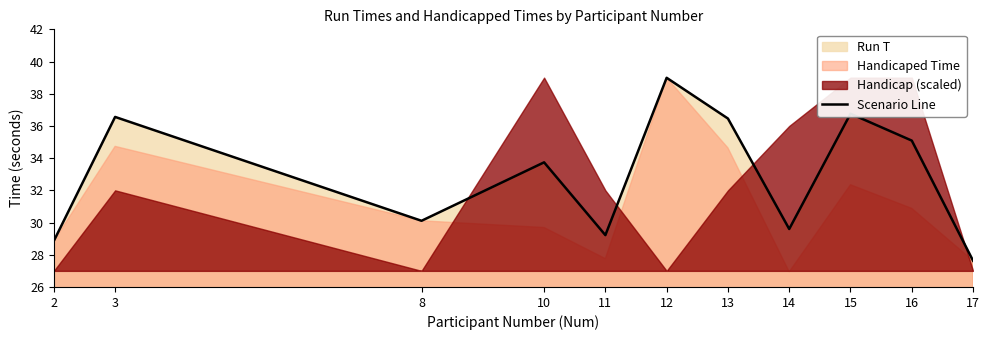

True or false: the data shows 36.5 at 13.

True